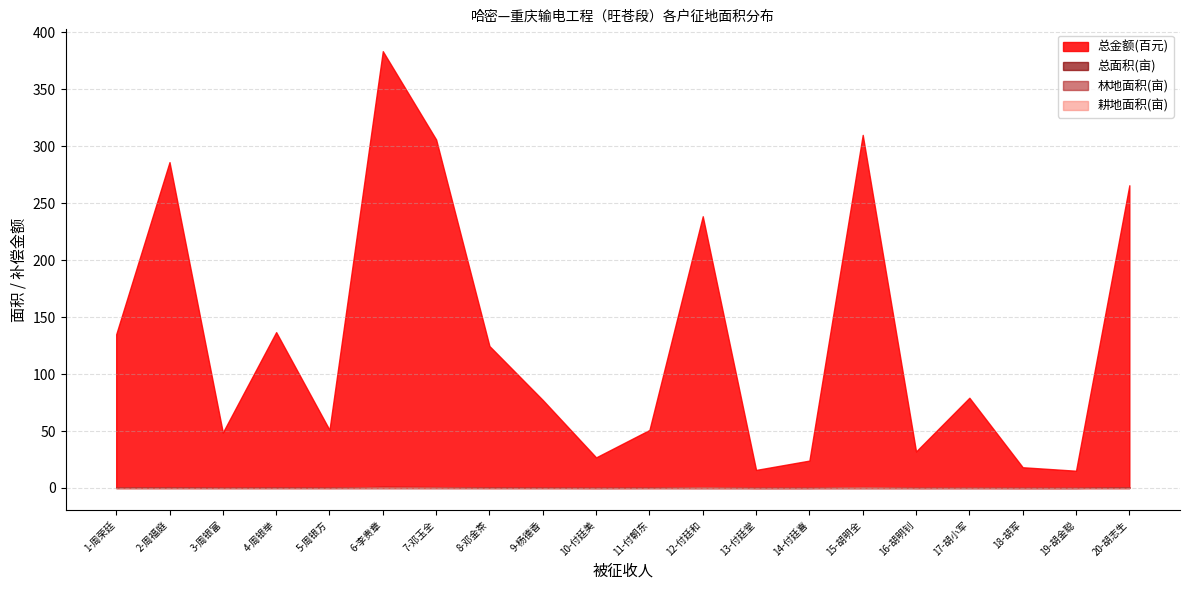

Rank the series at 17-胡小军 from highest to lowest value.

总金额(百元), 总面积, 耕地面积, 林地面积